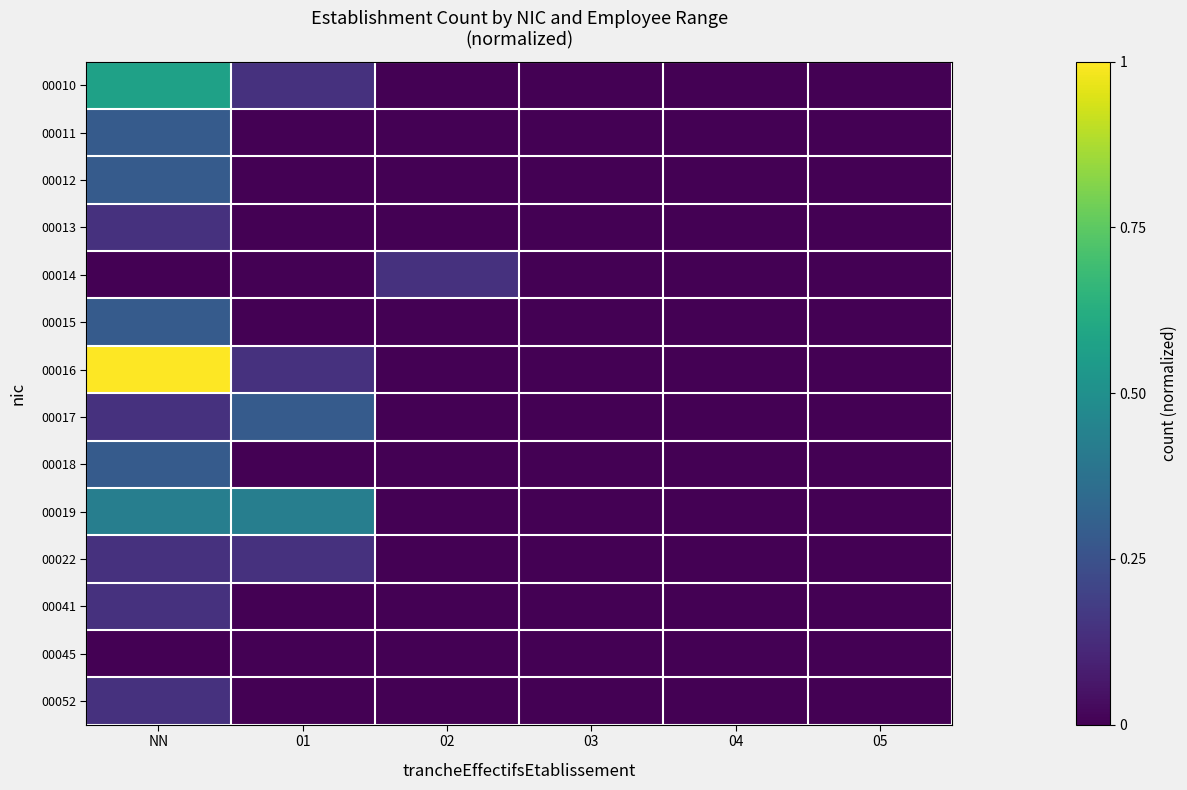

Reading left to right, transcribe all the data shown in this chart.

00010: NN=0.6	01=0.1	02=0.0	03=0.0	04=0.0	05=0.0
00011: NN=0.3	01=0.0	02=0.0	03=0.0	04=0.0	05=0.0
00012: NN=0.3	01=0.0	02=0.0	03=0.0	04=0.0	05=0.0
00013: NN=0.1	01=0.0	02=0.0	03=0.0	04=0.0	05=0.0
00014: NN=0.0	01=0.0	02=0.1	03=0.0	04=0.0	05=0.0
00015: NN=0.3	01=0.0	02=0.0	03=0.0	04=0.0	05=0.0
00016: NN=1.0	01=0.1	02=0.0	03=0.0	04=0.0	05=0.0
00017: NN=0.1	01=0.3	02=0.0	03=0.0	04=0.0	05=0.0
00018: NN=0.3	01=0.0	02=0.0	03=0.0	04=0.0	05=0.0
00019: NN=0.4	01=0.4	02=0.0	03=0.0	04=0.0	05=0.0
00022: NN=0.1	01=0.1	02=0.0	03=0.0	04=0.0	05=0.0
00041: NN=0.1	01=0.0	02=0.0	03=0.0	04=0.0	05=0.0
00045: NN=0.0	01=0.0	02=0.0	03=0.0	04=0.0	05=0.0
00052: NN=0.1	01=0.0	02=0.0	03=0.0	04=0.0	05=0.0